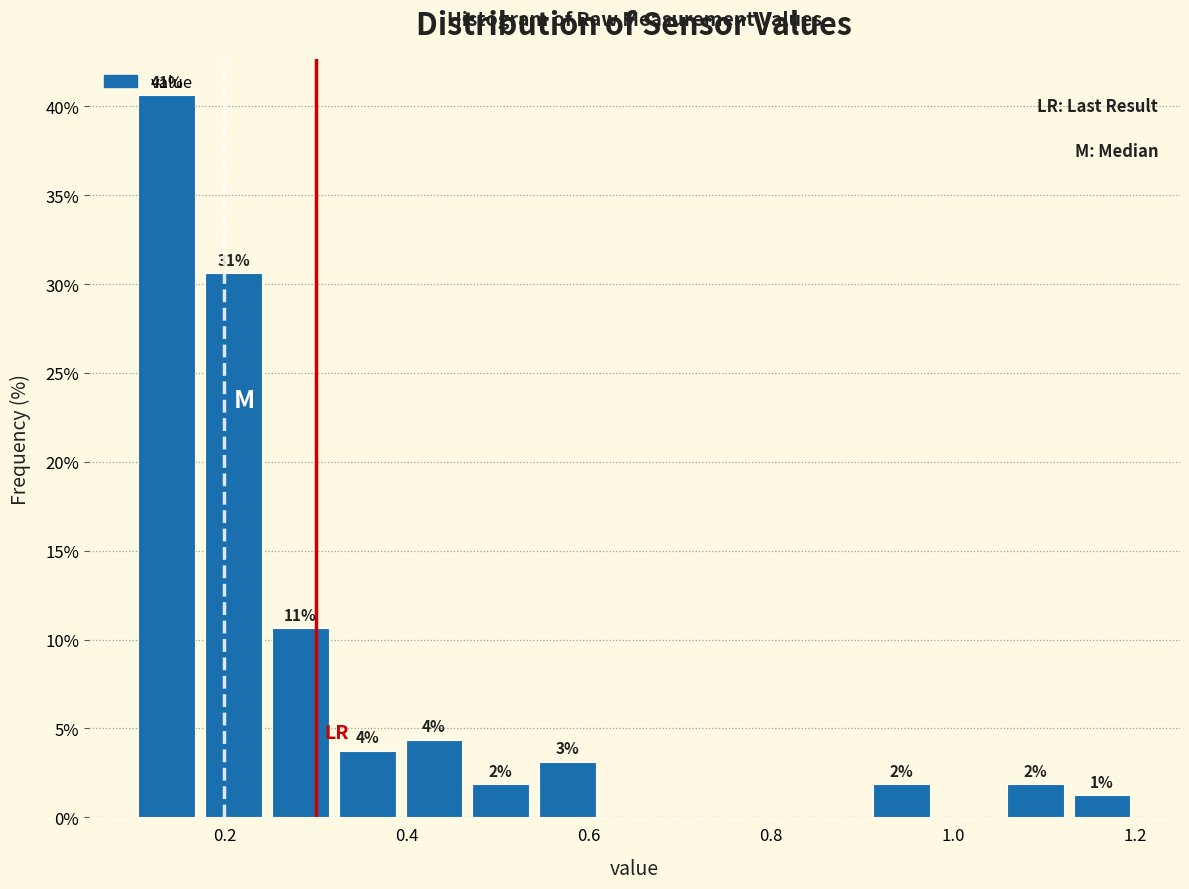

Read against the x-axis, roughly where is the centre of the tallest bar?

0.14